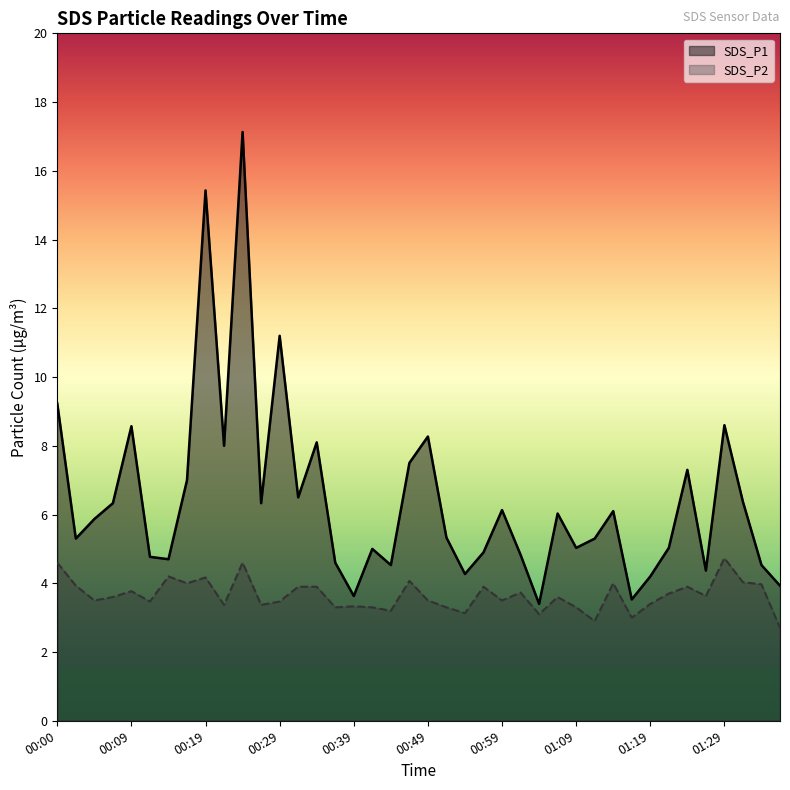

What is the label of the 16th point from the right?

00:59